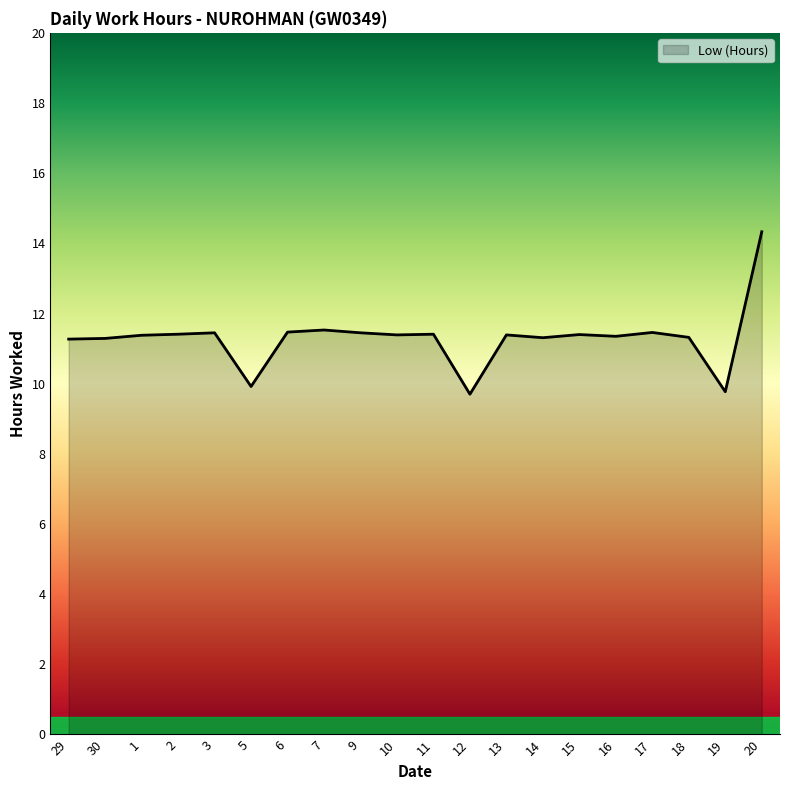

True or false: the data shows 11.3 at 30.

True